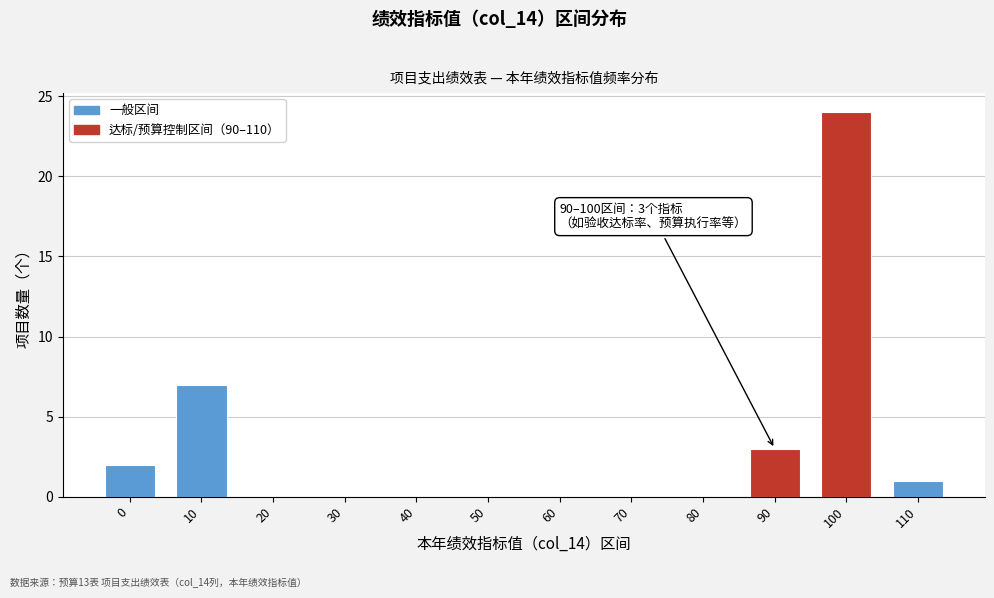

Reading left to right, what are all the values shown in this chart?

0=2	10=7	20=0	30=0	40=0	50=0	60=0	70=0	80=0	90=3	100=24	110=1